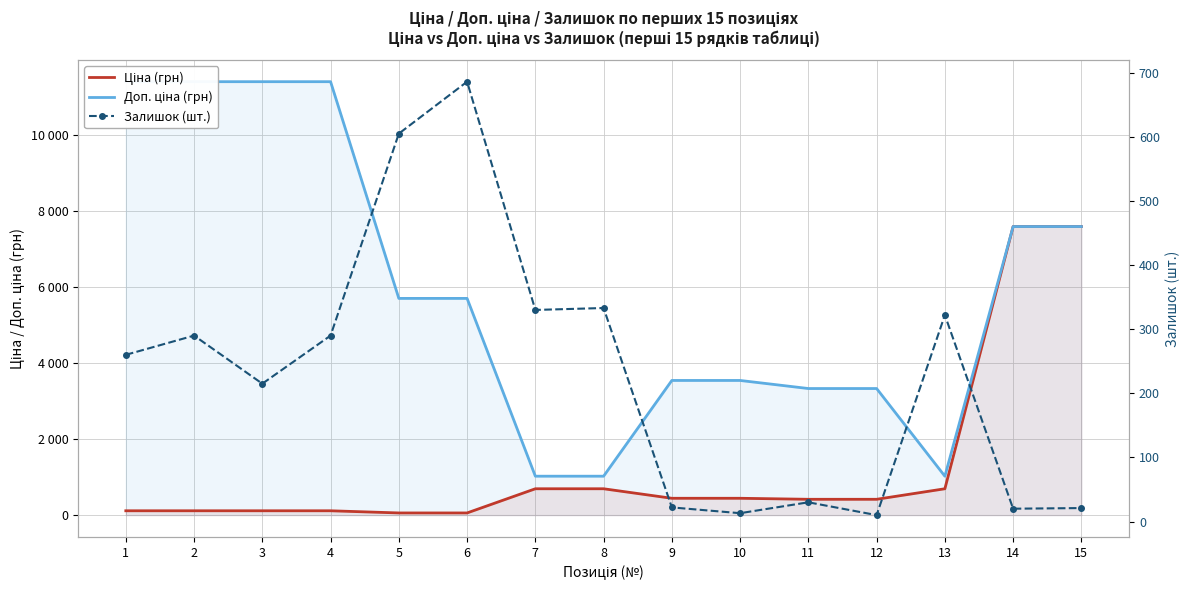

In Доп. ціна (грн), how many points are lower than both neighbors (excluding endpoints)?

1